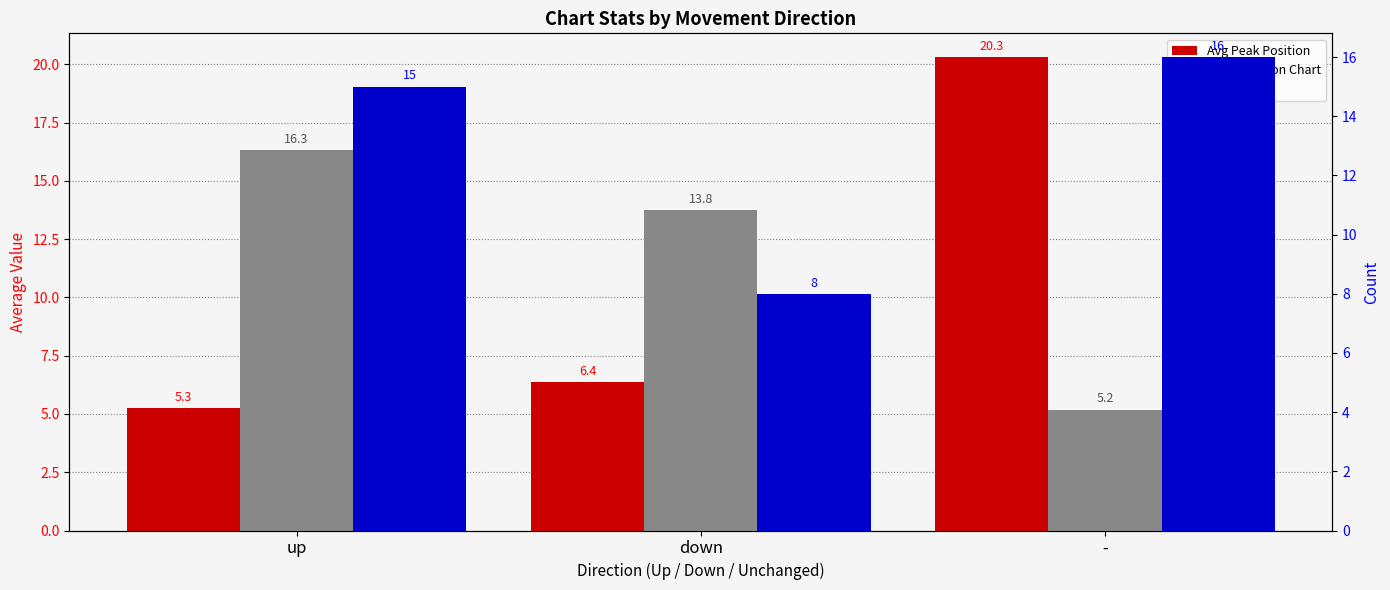

Which series changed the most between up and -?

Avg Peak Position